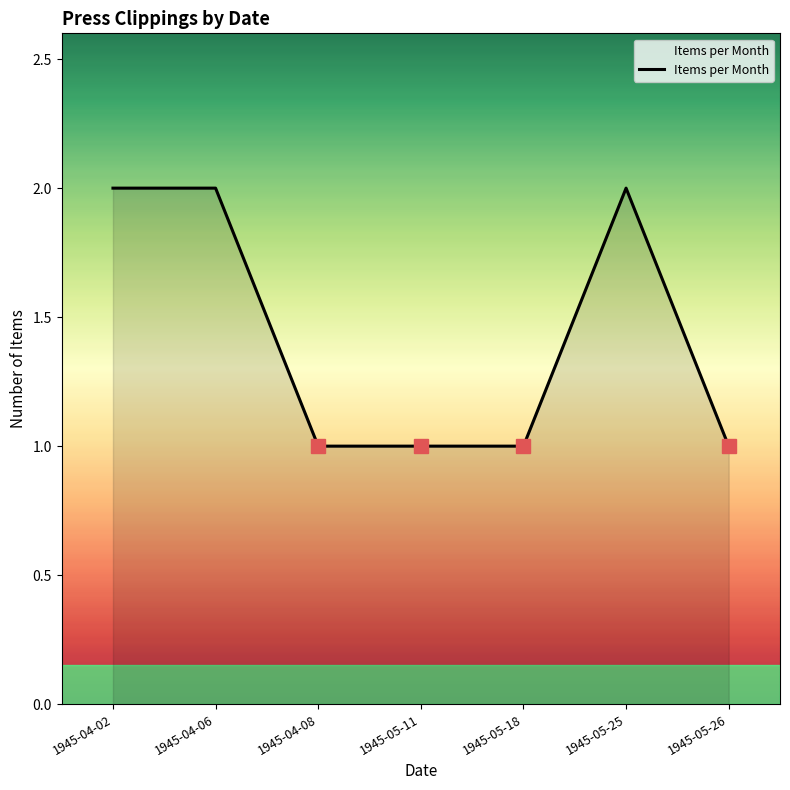

What is the average value?

1